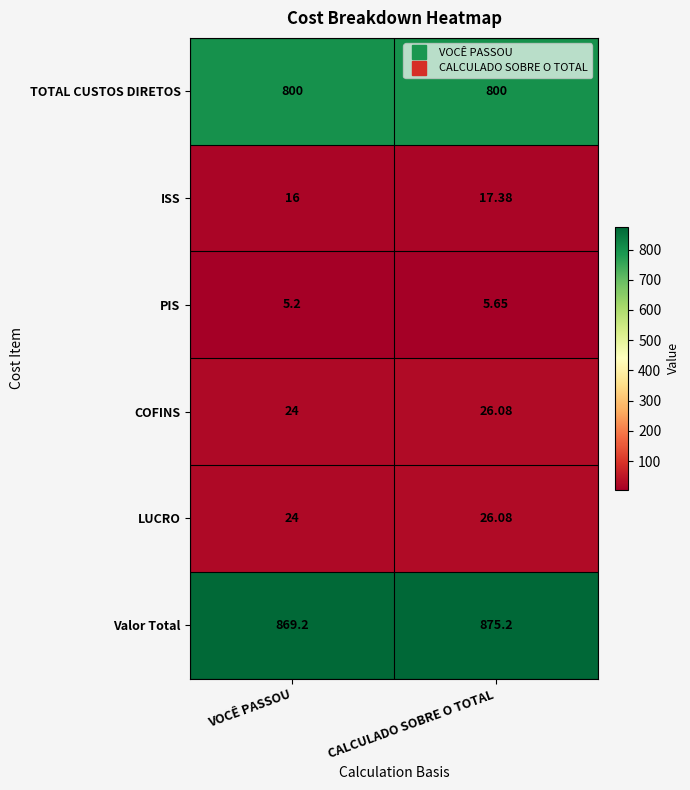

Which series changed the most between VOCÊ PASSOU and CALCULADO SOBRE O TOTAL?

Valor Total